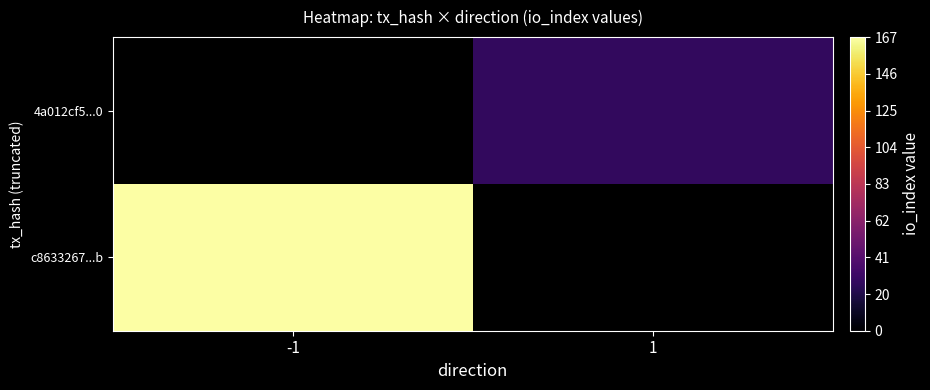

At how many categories does at least one series exceed 47?

1